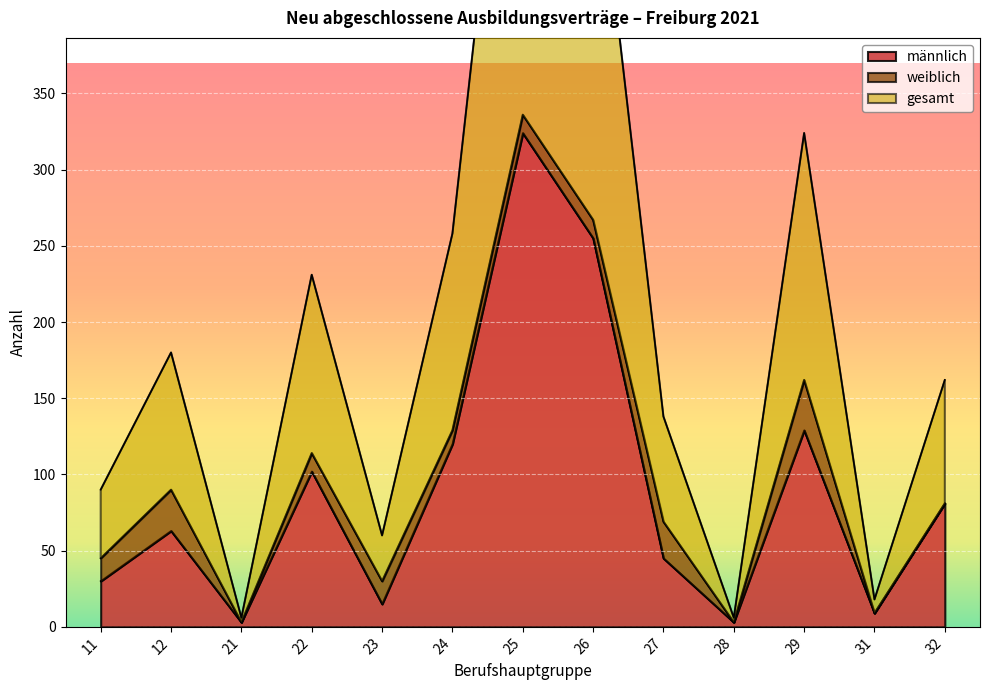

What is the difference between the maximum and minimum values in the männlich series?

321